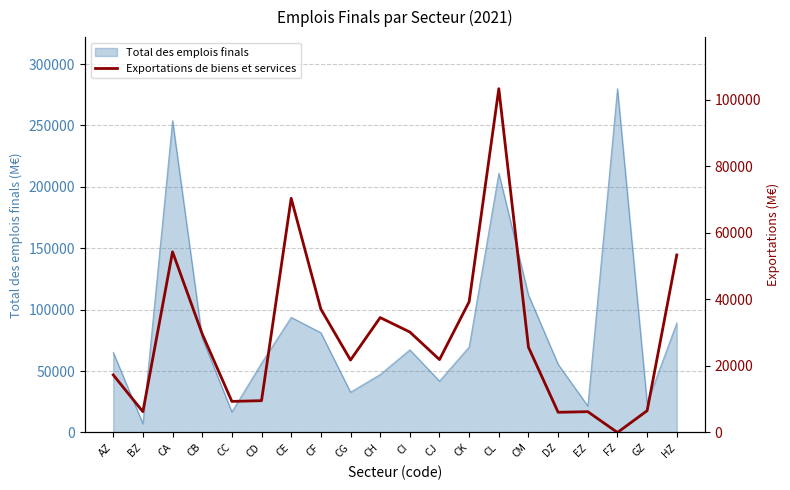

How many values are above zero?

19